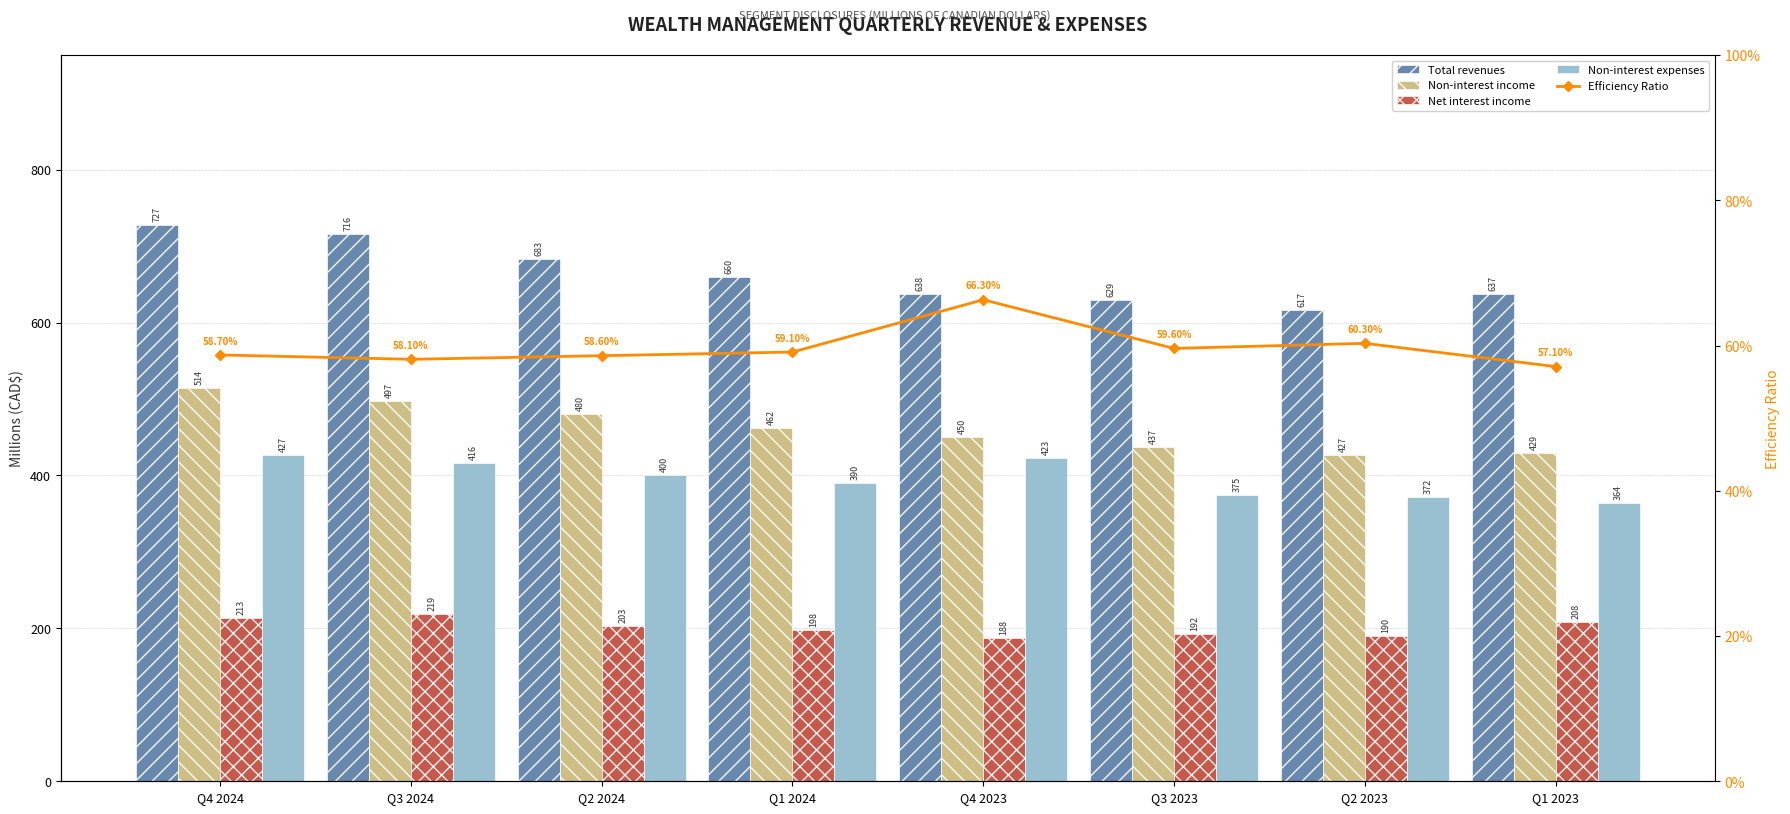

Which category has the lowest value in the Non-interest income series?

Q2 2023